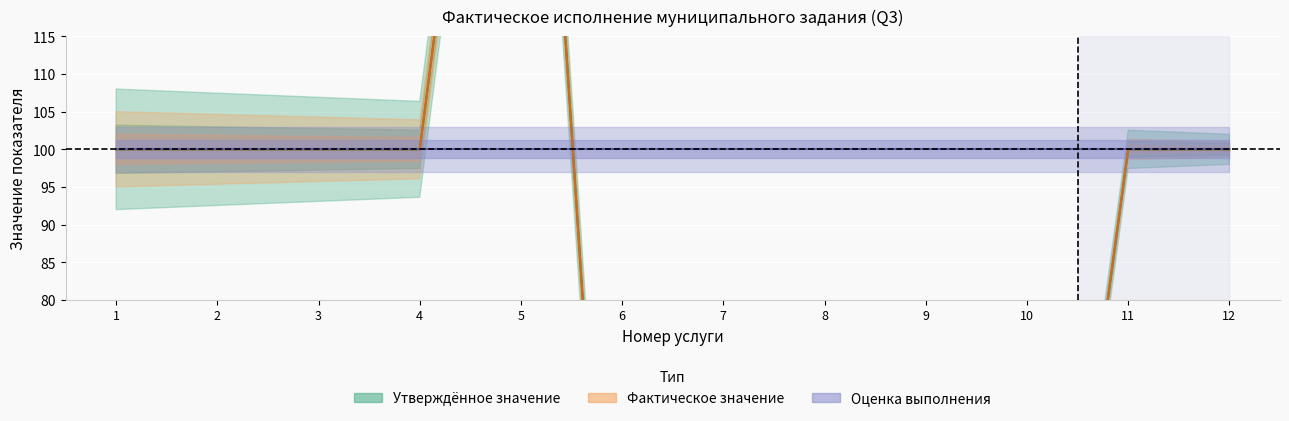

Which series has the largest total across all categories?

Утверждённое значение